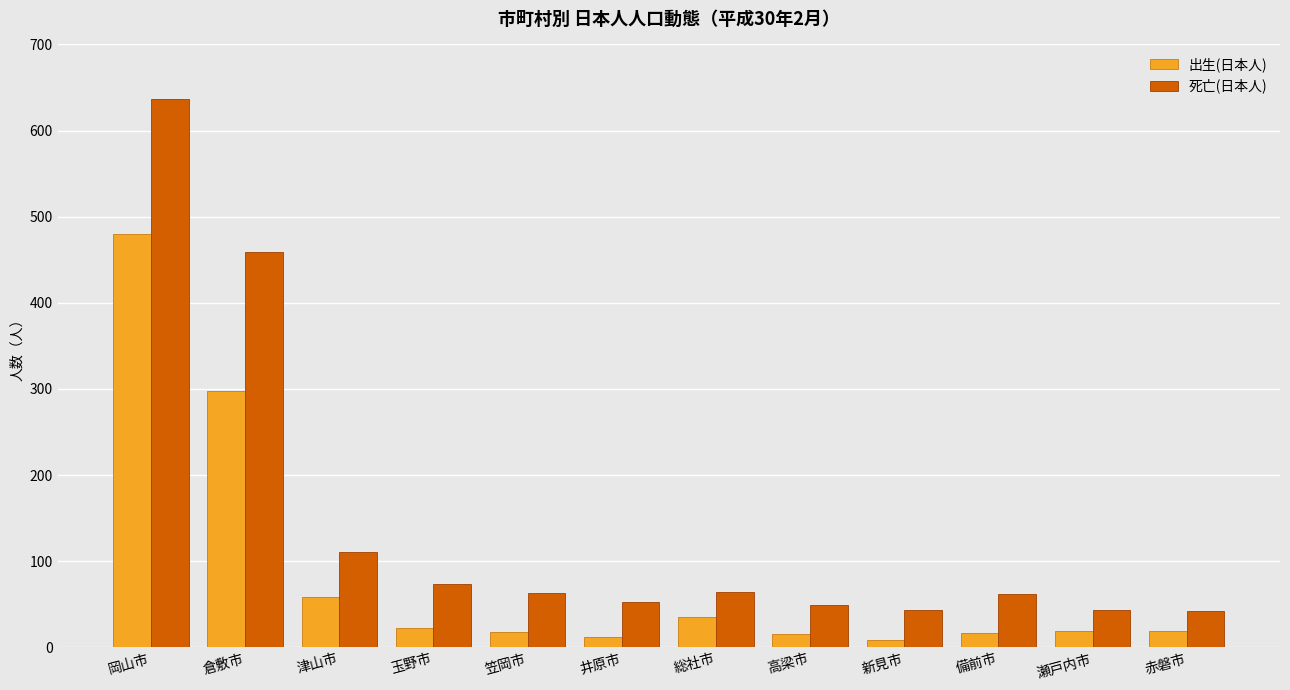

Which category has the highest value in the 出生(日本人) series?

岡山市